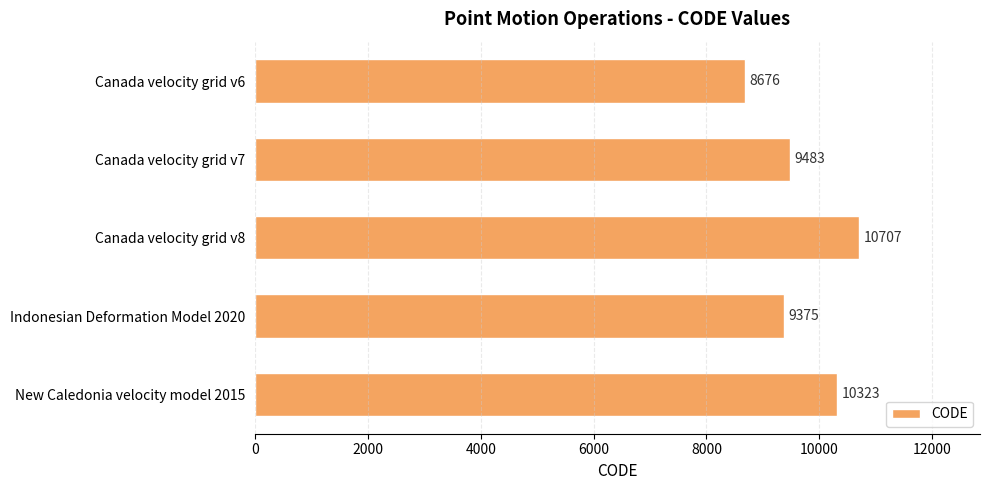

Reading top to bottom, what are all the values shown in this chart?

8676	9483	10707	9375	10323